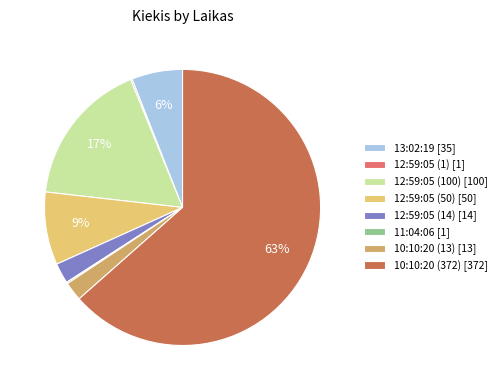

Do 12:59:05 (50) [50] and 10:10:20 (372) [372] together represent more than half of the pie?

Yes